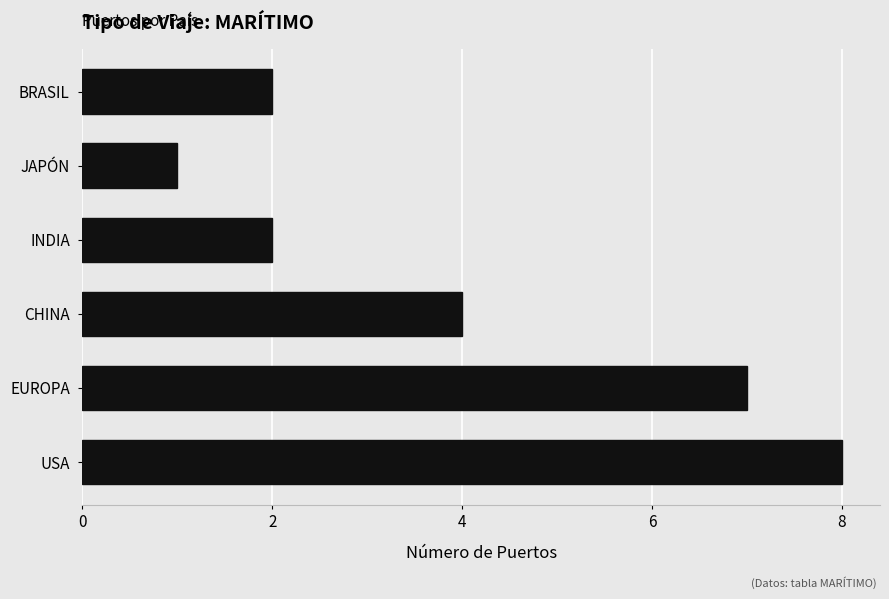

What is the sum of all values?

24